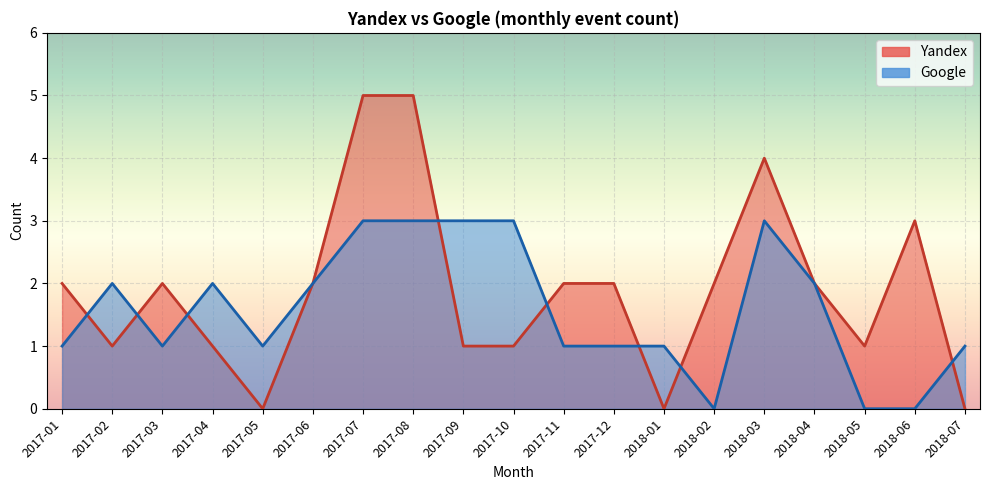

What is the sum of all Yandex values?

36